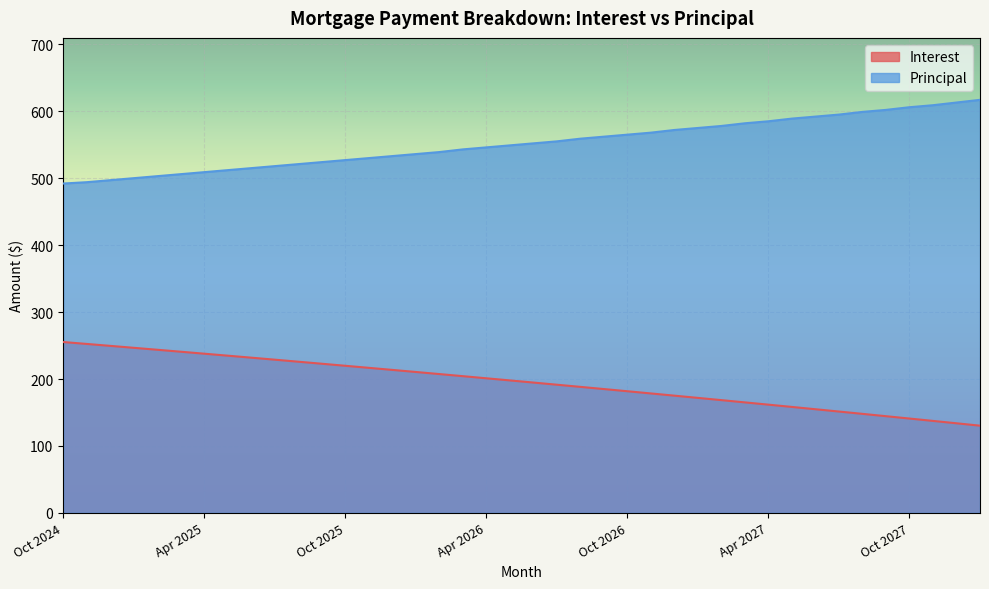

Is the value of Principal at Feb 2025 greater than the value of Interest at Mar 2026?

Yes